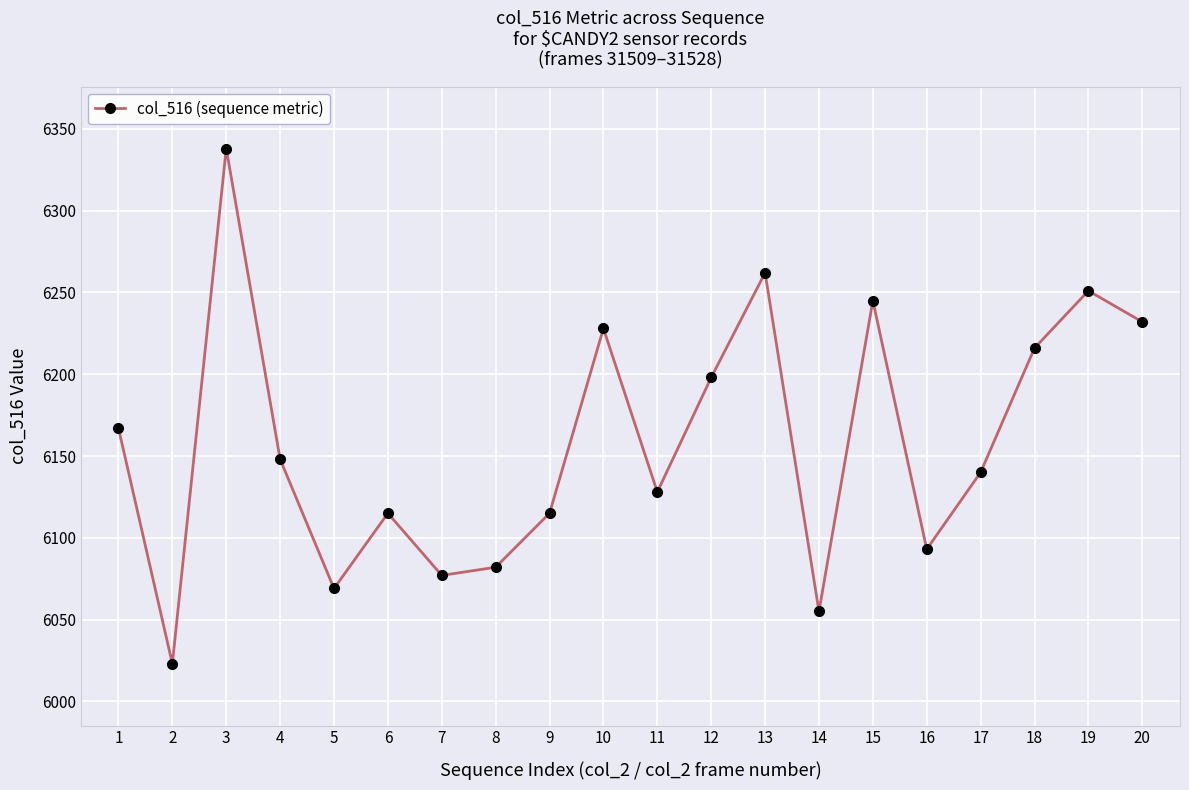

What is the difference between the values at 15 and 16?

152